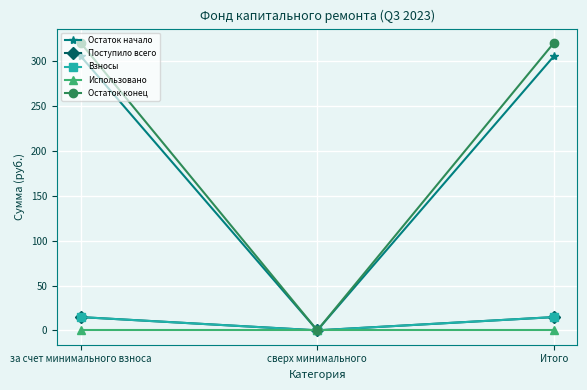

Does the chart have visible grid lines?

Yes